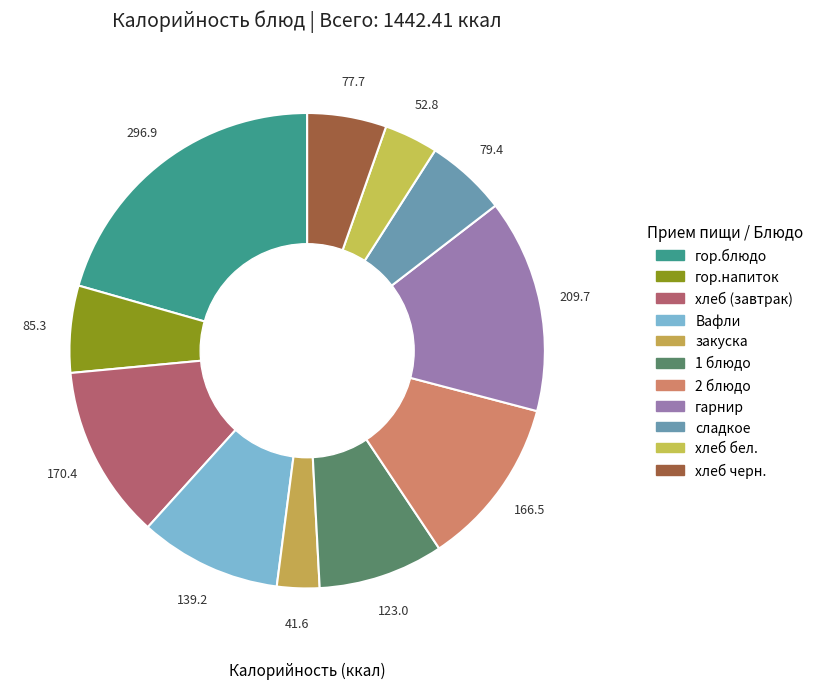

True or false: 2 блюдо accounts for 12% of the total.

True